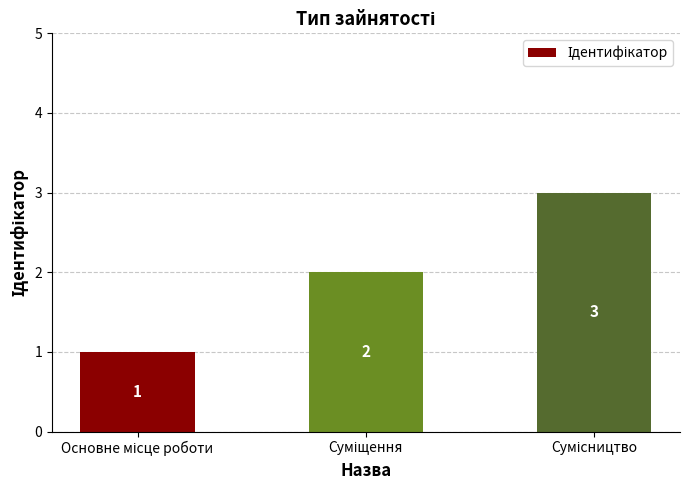

What is the maximum value shown in the chart?

3